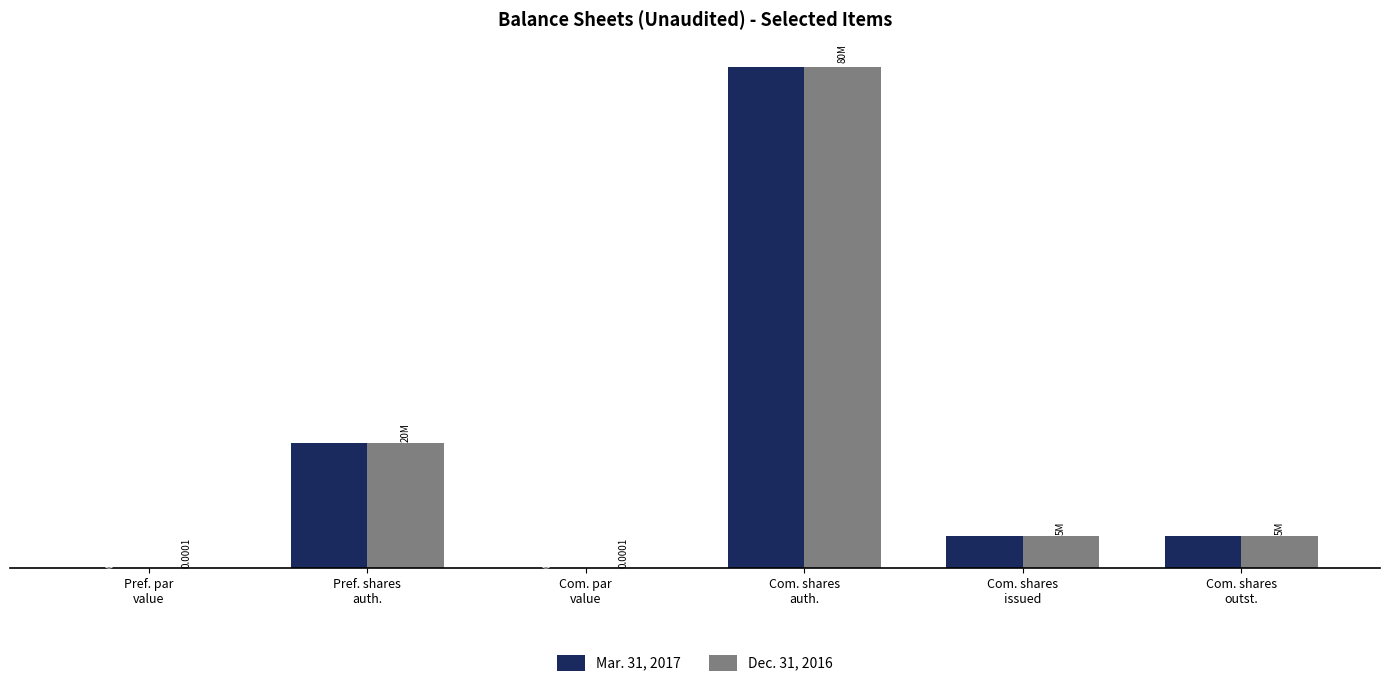

At Com. par
value, list the series in order from smallest to largest.

Mar. 31, 2017, Dec. 31, 2016